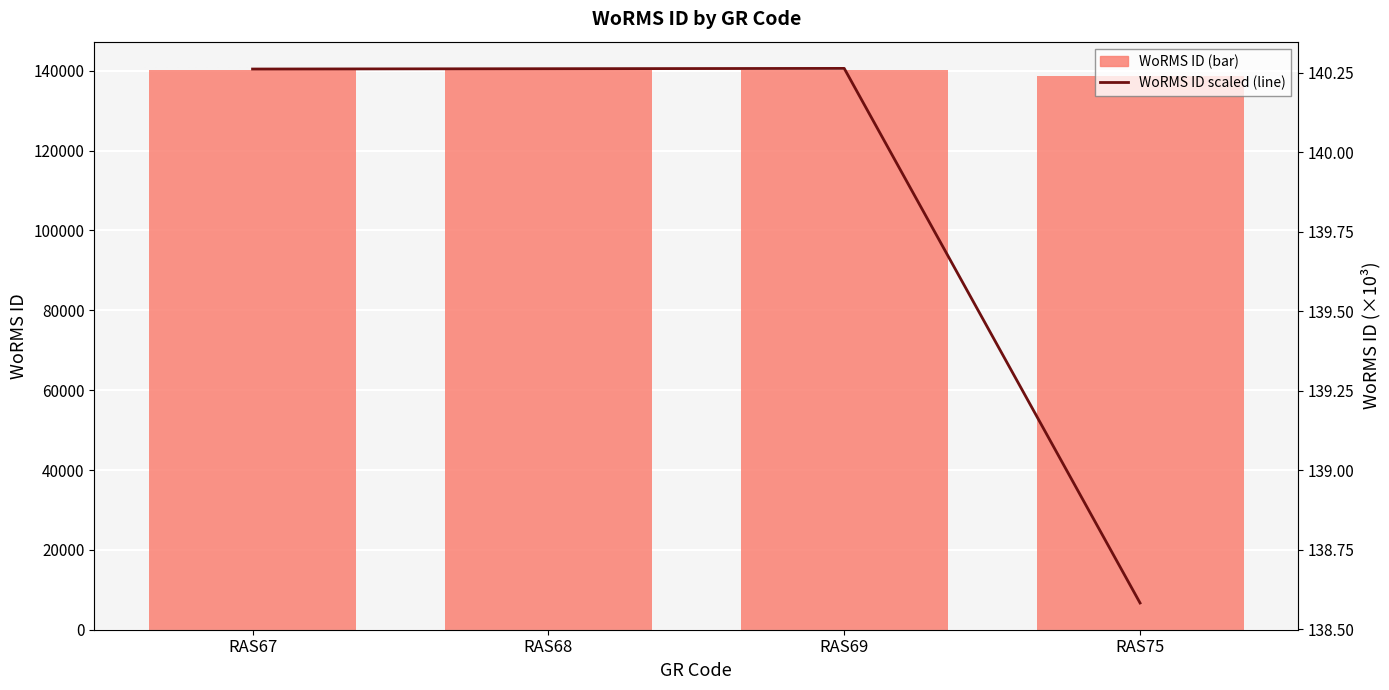

What is the difference between the WoRMS ID (scaled ×10⁻³) values at RAS75 and RAS67?

1.7